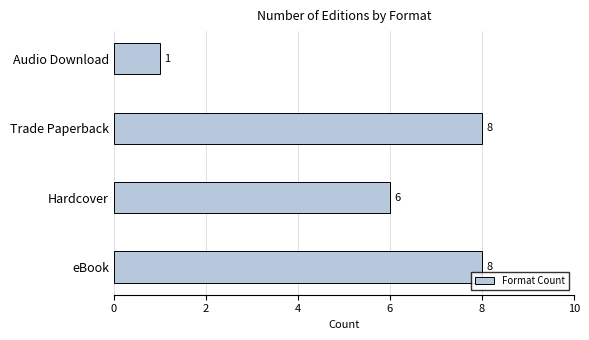

What is the ratio of the value at Hardcover to the value at Audio Download?

6.0